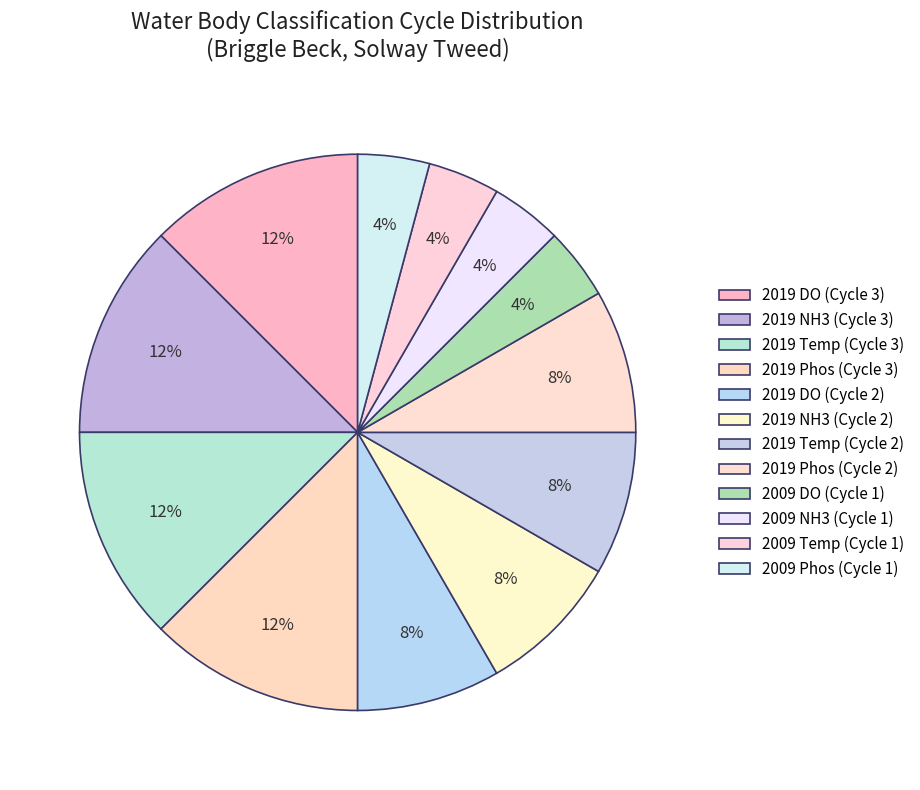

Count the number of slices in the pie.

12